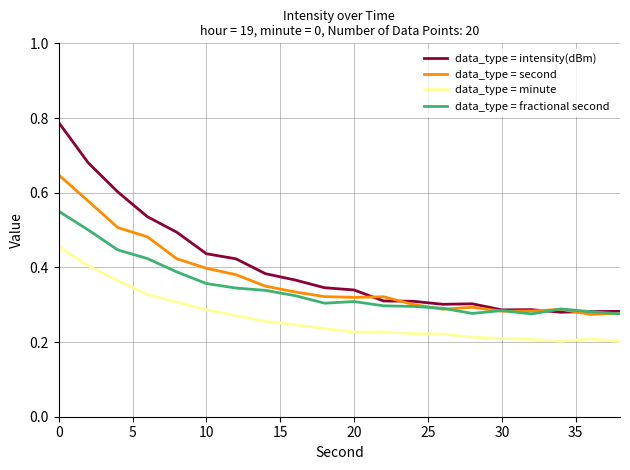

True or false: data_type = intensity(dBm) and data_type = minute cross at least once.

False